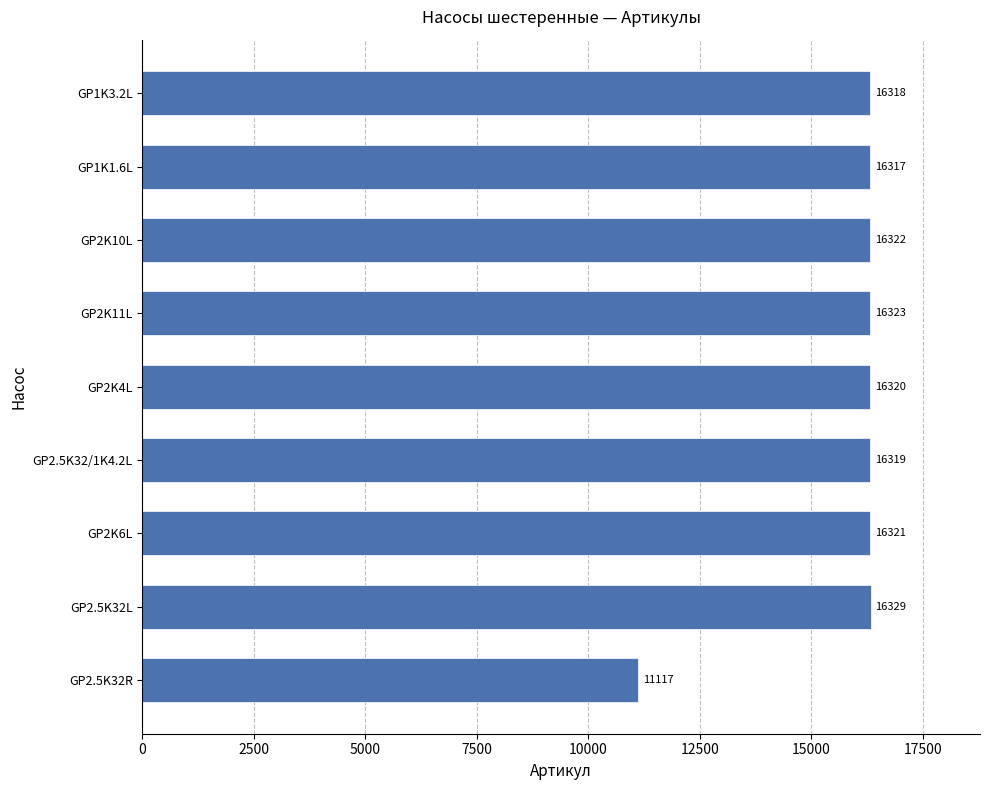

Reading top to bottom, list all the values displayed in this chart.

GP1K3.2L=16318	GP1K1.6L=16317	GP2K10L=16322	GP2K11L=16323	GP2K4L=16320	GP2.5K32/1K4.2L=16319	GP2K6L=16321	GP2.5K32L=16329	GP2.5K32R=11117